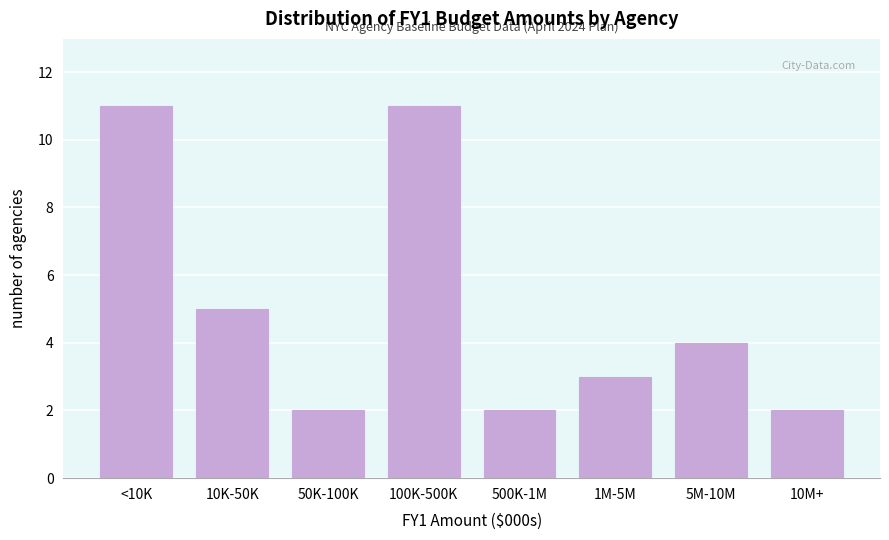

Reading right to left, extract all data points from this chart.

10M+=2	5M-10M=4	1M-5M=3	500K-1M=2	100K-500K=11	50K-100K=2	10K-50K=5	<10K=11